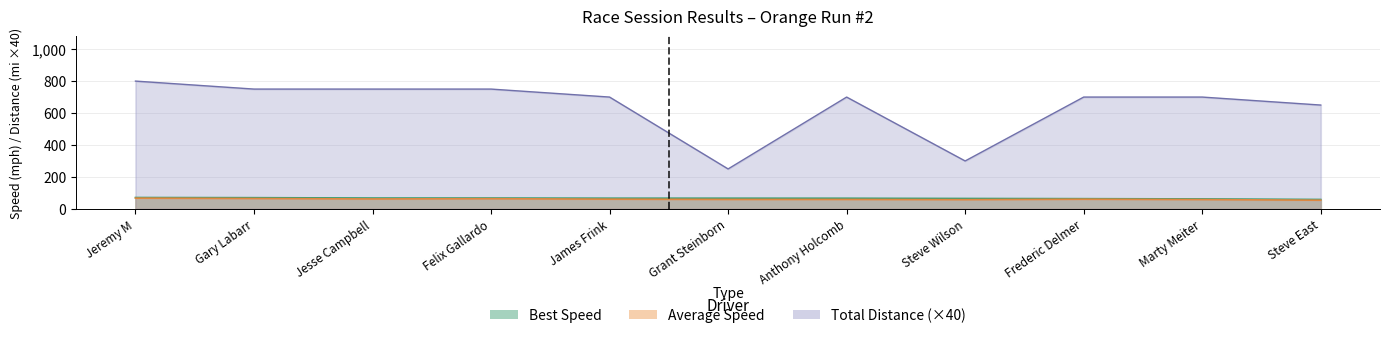

Read the Total Laps value at Felix Gallardo.

750.0